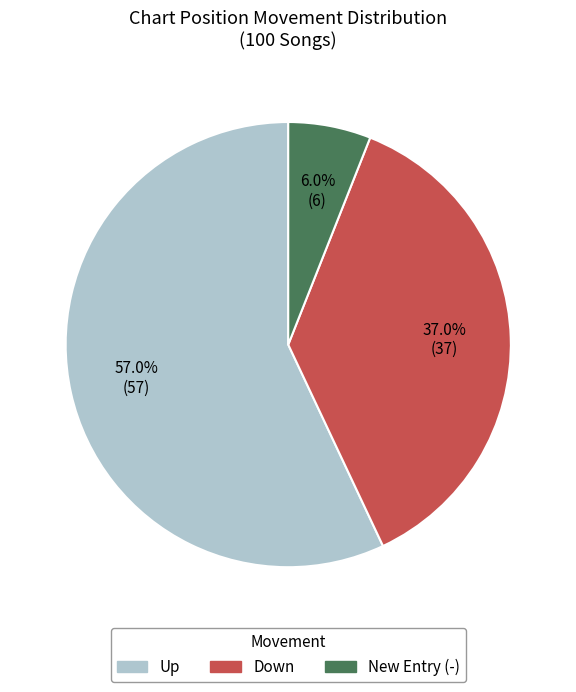

What is the smallest slice in the pie chart?

New Entry (-)